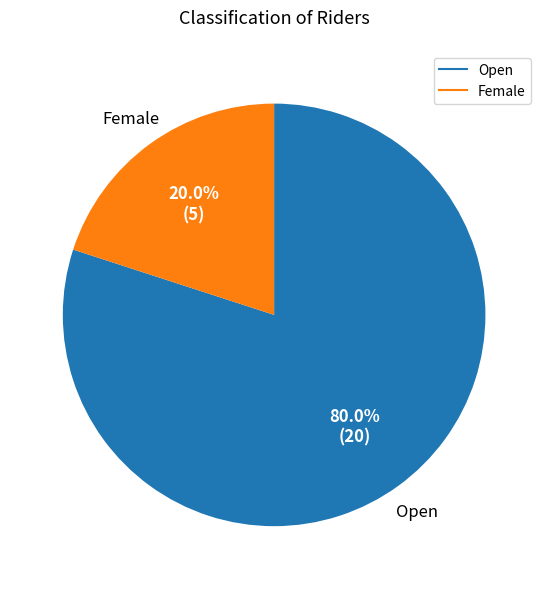

Is it true that Female is 35% of the pie?

False